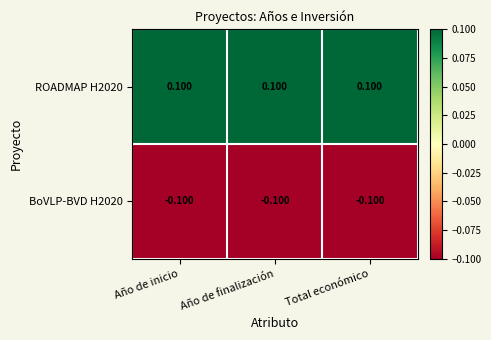

Is the value of ROADMAP H2020 at Año de finalización greater than the value of BoVLP-BVD H2020 at Total económico?

Yes